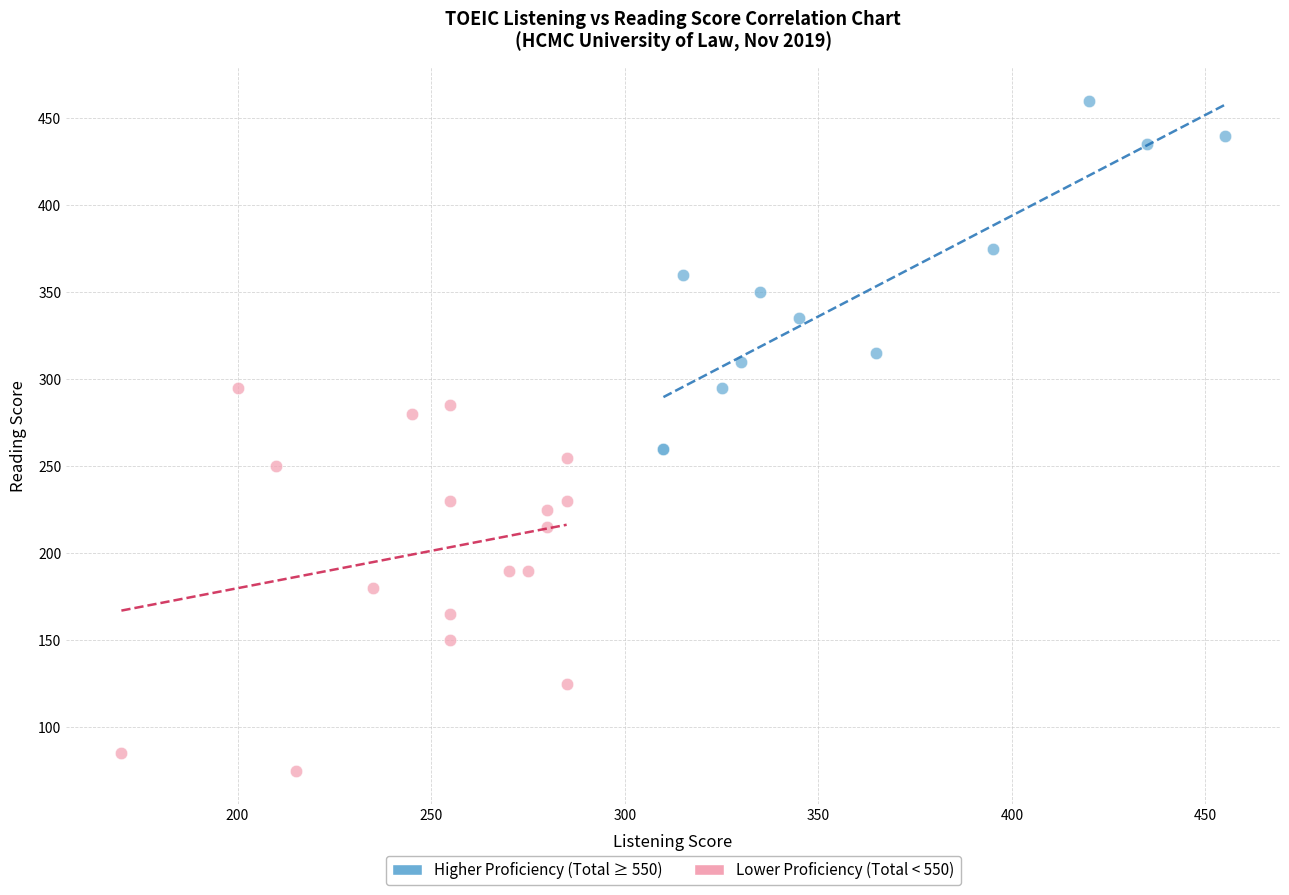

Which series reaches the maximum Y coordinate?

Higher Proficiency (Total ≥ 550)